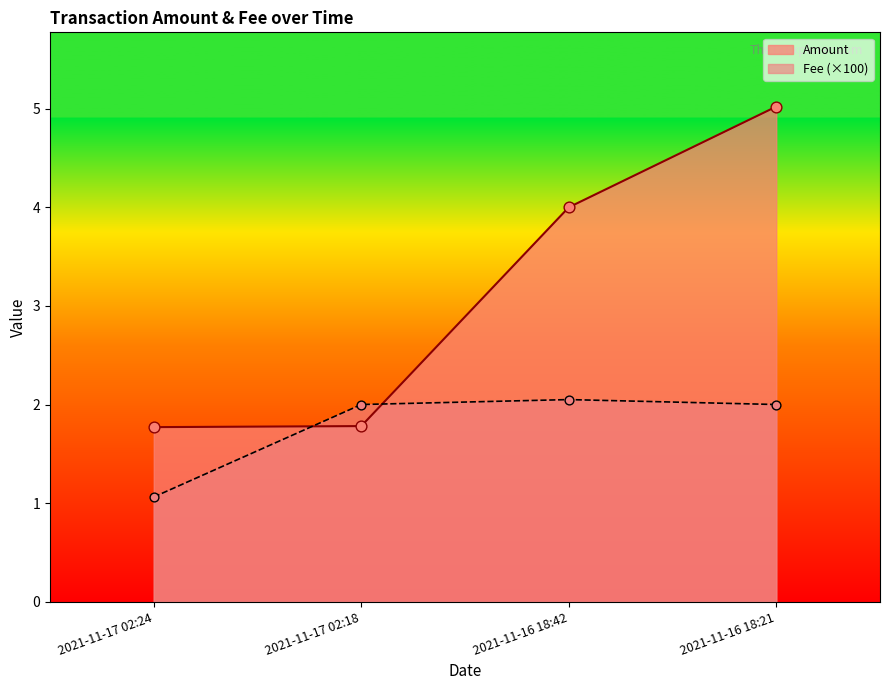

Which series reaches the maximum Y coordinate?

Amount